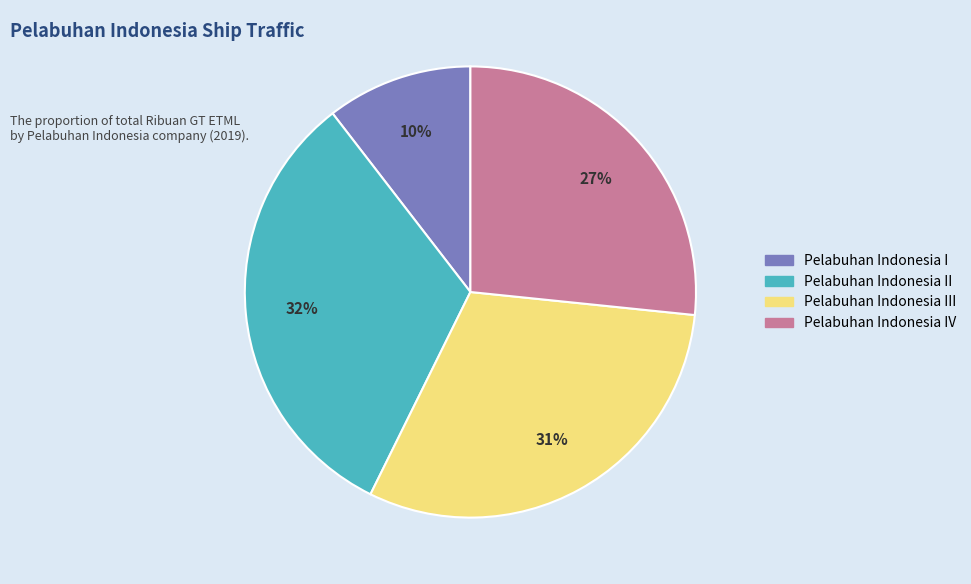

How many segments does this pie chart have?

4